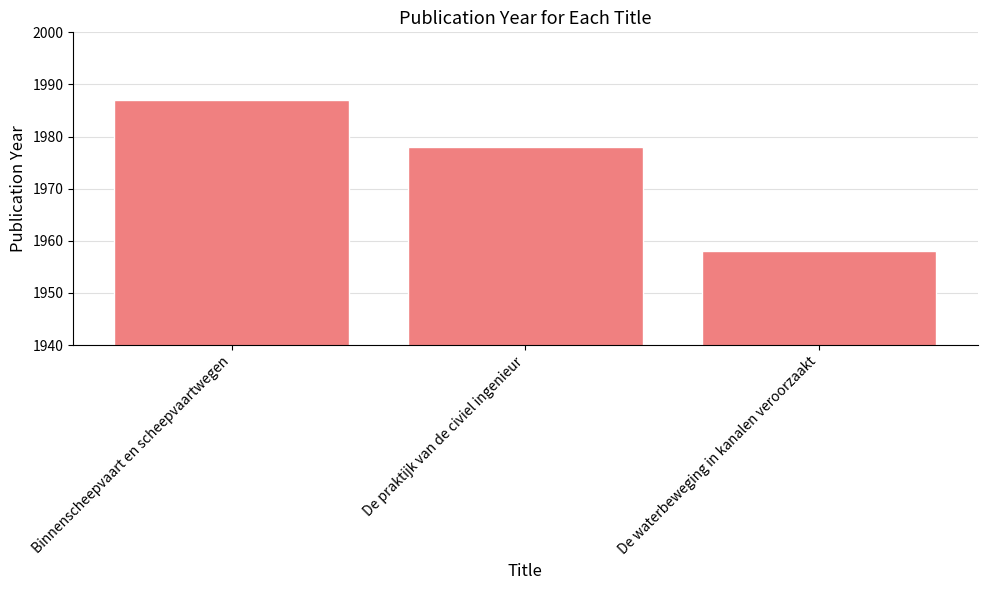

List the labels in order of value, largest first.

Binnenscheepvaart en scheepvaartwegen, De praktijk van de civiel ingenieur, De waterbeweging in kanalen veroorzaakt